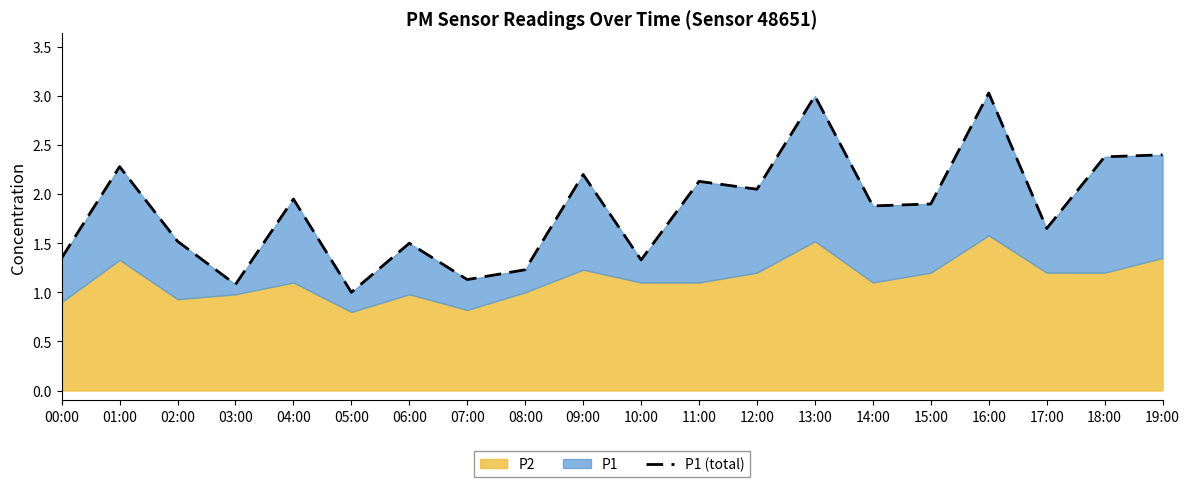

Which label corresponds to the smallest value in the chart?

05:00